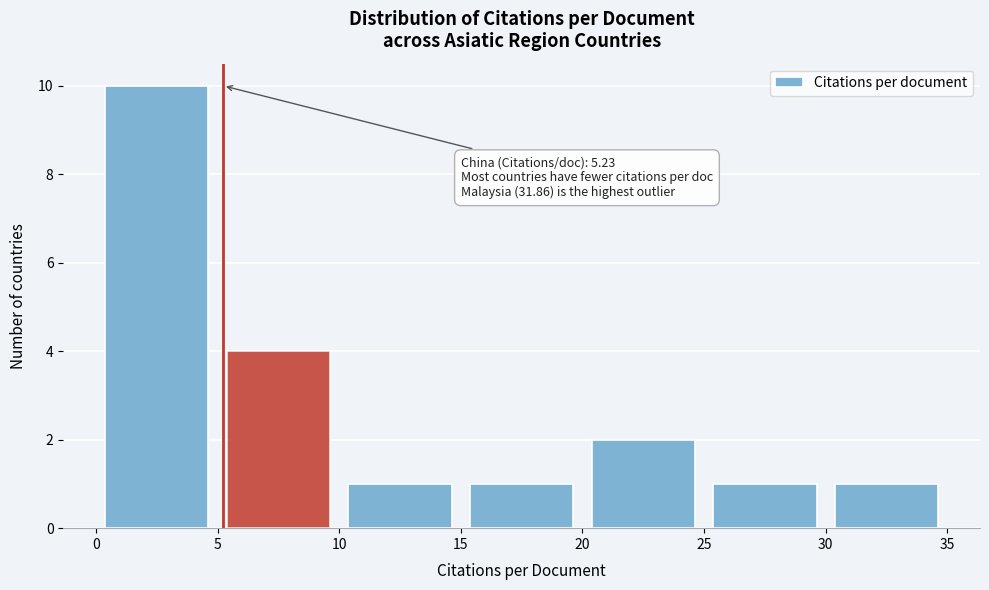

Which range on the x-axis has the tallest bar?

0 to 5